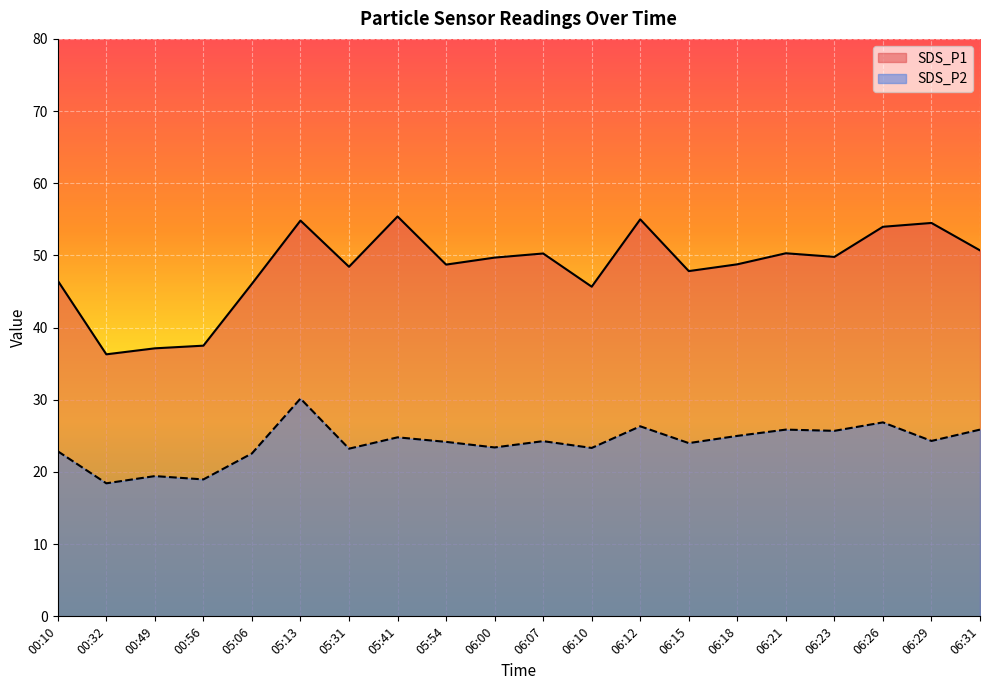

What position from the left is 06:10?

12